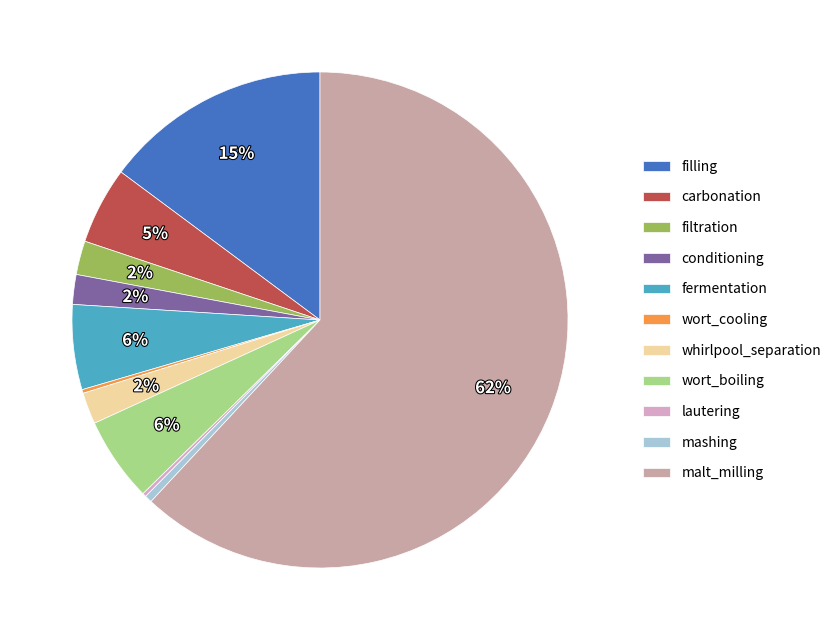

Which slice is the smallest?

lautering